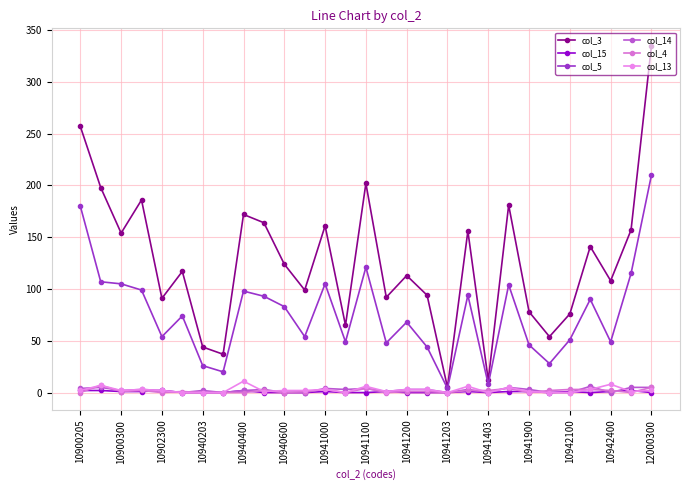

How many categories are shown in the chart?

29